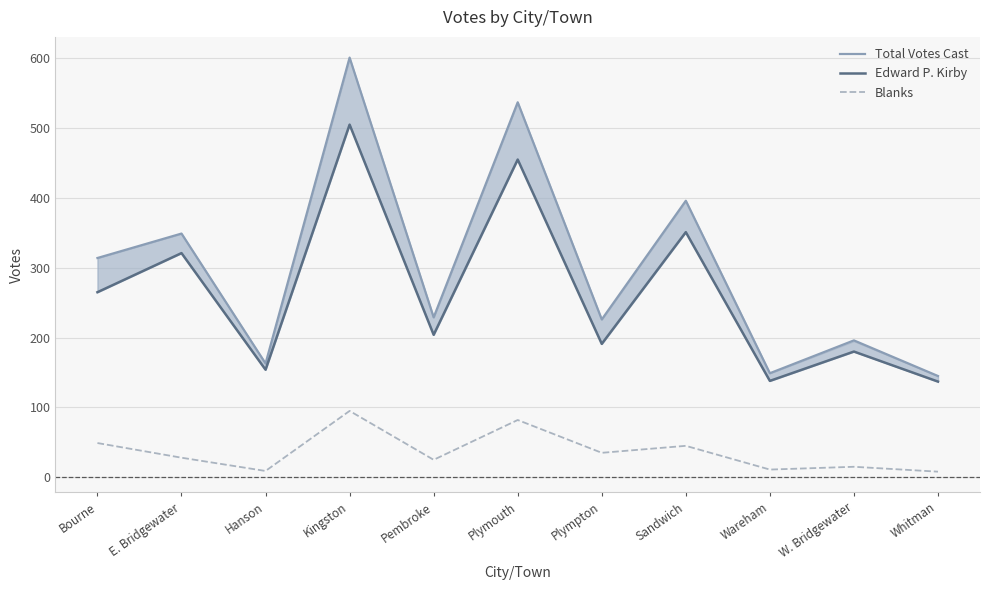

What is the minimum value shown in the chart?

8